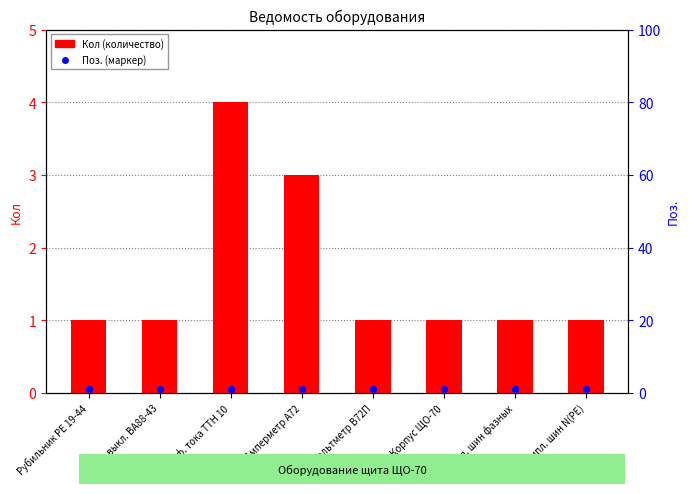

Which series has the widest spread of Y values?

Кол